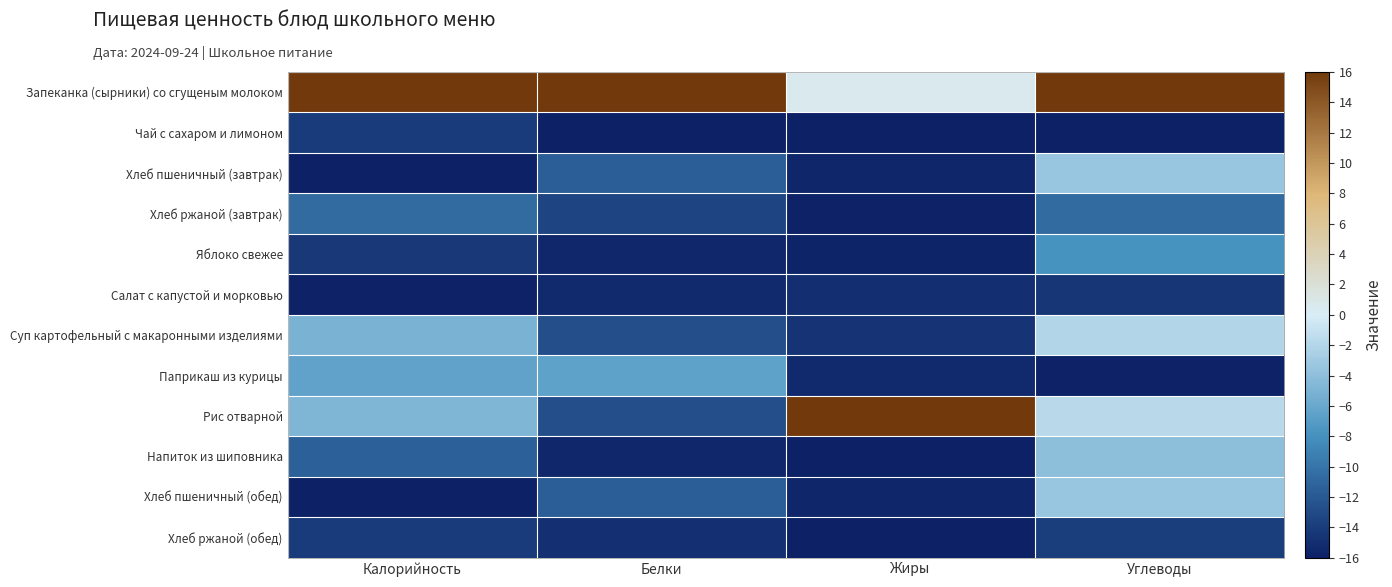

Rank the series by their maximum value, from lowest to highest.

Салат с капустой и морковью, Чай с сахаром и лимоном, Хлеб ржаной (обед), Хлеб ржаной (завтрак), Яблоко свежее, Паприкаш из курицы, Напиток из шиповника, Хлеб пшеничный (завтрак), Хлеб пшеничный (обед), Суп картофельный с макаронными изделиями, Запеканка (сырники) со сгущеным молоком, Рис отварной